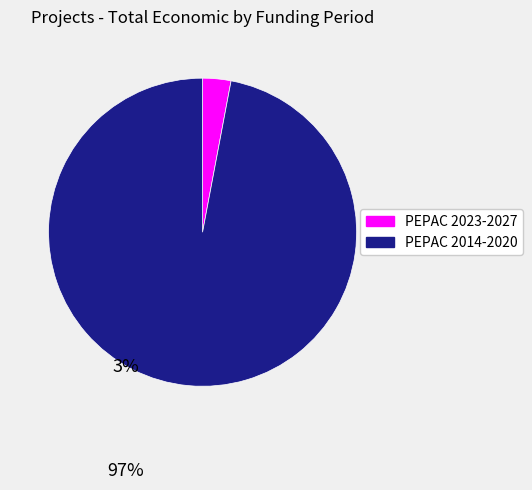

Does any single category account for the majority?

Yes